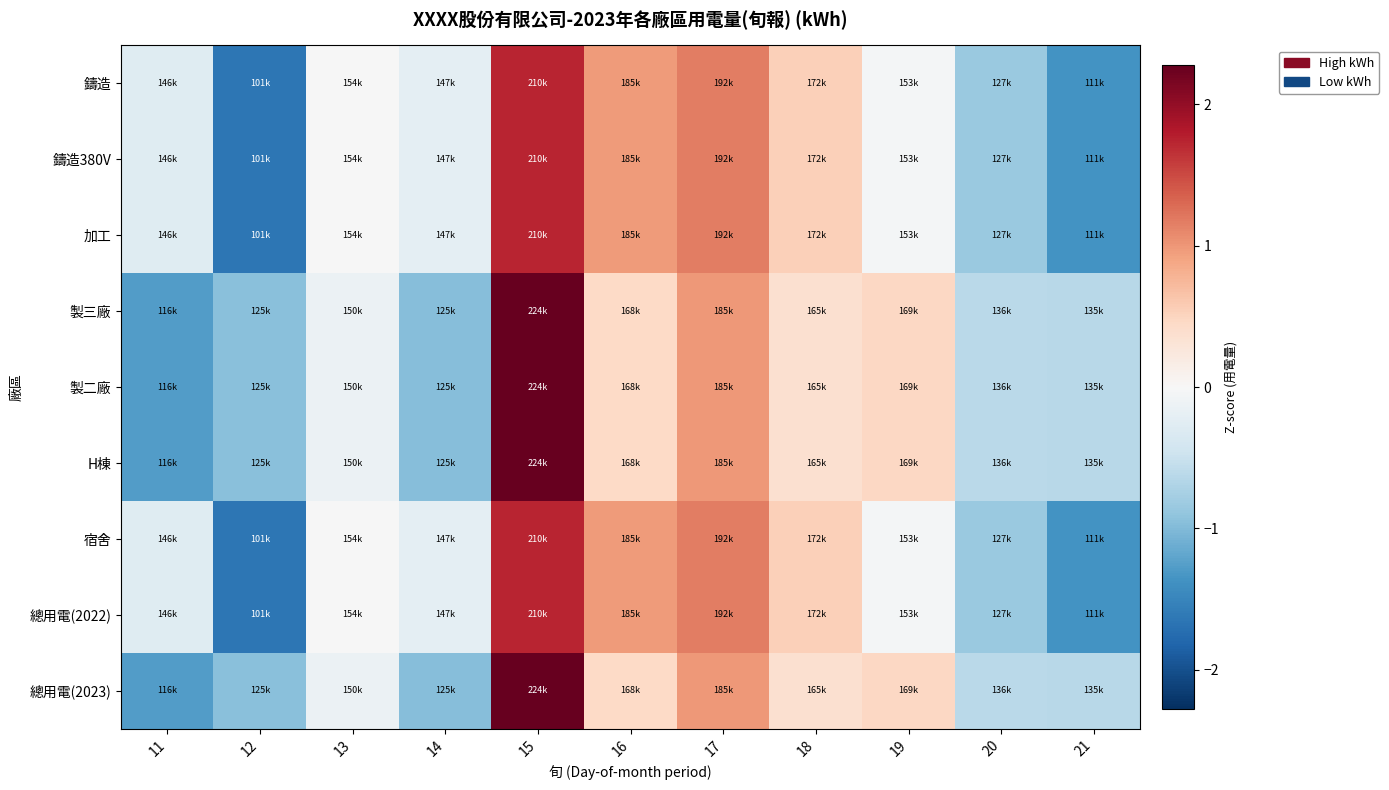

Reading left to right, what are all the values shown in this chart?

鑄造: 11=-0.3	12=-1.6	13=-0.0	14=-0.2	15=1.7	16=1.0	17=1.2	18=0.5	19=-0.0	20=-0.9	21=-1.4
鑄造380V: 11=-0.3	12=-1.6	13=-0.0	14=-0.2	15=1.7	16=1.0	17=1.2	18=0.5	19=-0.0	20=-0.9	21=-1.4
加工: 11=-0.3	12=-1.6	13=-0.0	14=-0.2	15=1.7	16=1.0	17=1.2	18=0.5	19=-0.0	20=-0.9	21=-1.4
製三廠: 11=-1.3	12=-1.0	13=-0.1	14=-1.0	15=2.3	16=0.5	17=1.0	18=0.4	19=0.5	20=-0.6	21=-0.6
製二廠: 11=-1.3	12=-1.0	13=-0.1	14=-1.0	15=2.3	16=0.5	17=1.0	18=0.4	19=0.5	20=-0.6	21=-0.6
H棟: 11=-1.3	12=-1.0	13=-0.1	14=-1.0	15=2.3	16=0.5	17=1.0	18=0.4	19=0.5	20=-0.6	21=-0.6
宿舍: 11=-0.3	12=-1.6	13=-0.0	14=-0.2	15=1.7	16=1.0	17=1.2	18=0.5	19=-0.0	20=-0.9	21=-1.4
總用電(2022): 11=-0.3	12=-1.6	13=-0.0	14=-0.2	15=1.7	16=1.0	17=1.2	18=0.5	19=-0.0	20=-0.9	21=-1.4
總用電(2023): 11=-1.3	12=-1.0	13=-0.1	14=-1.0	15=2.3	16=0.5	17=1.0	18=0.4	19=0.5	20=-0.6	21=-0.6